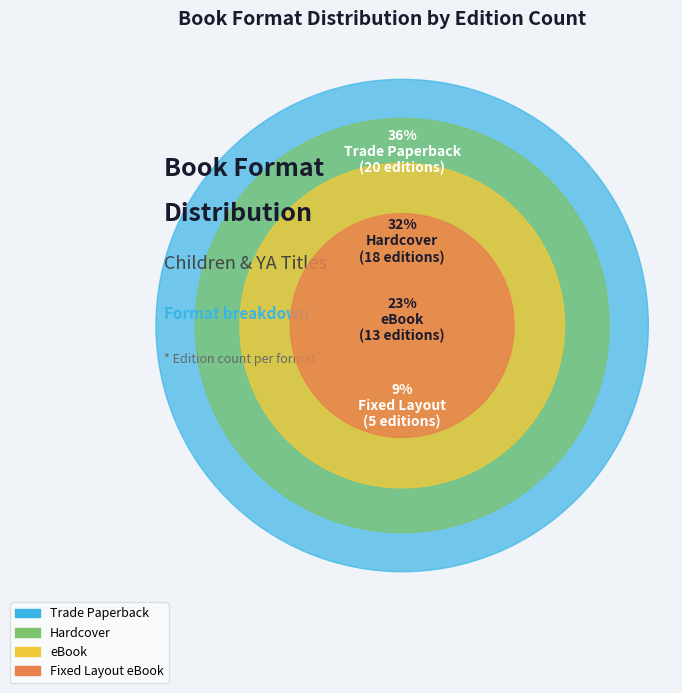

Is it true that Trade Paperback is 53% of the pie?

False